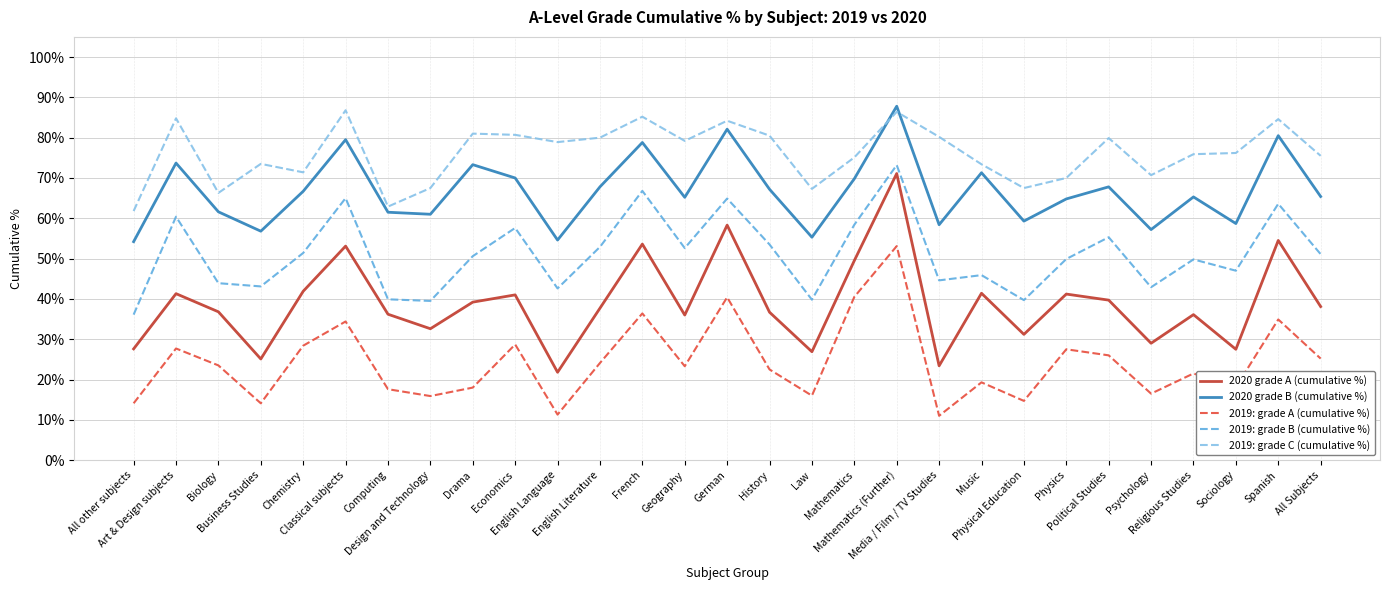

How many interior local valleys does the 2019: grade A (cumulative %) series have?

9